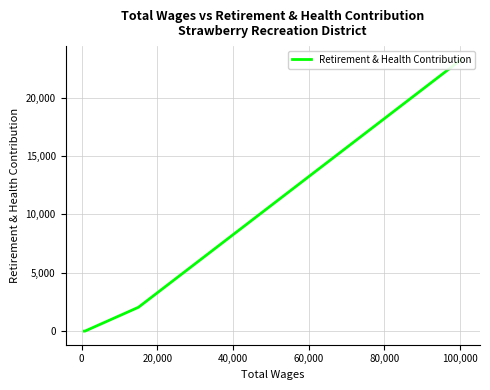

How many positive values are there?

2